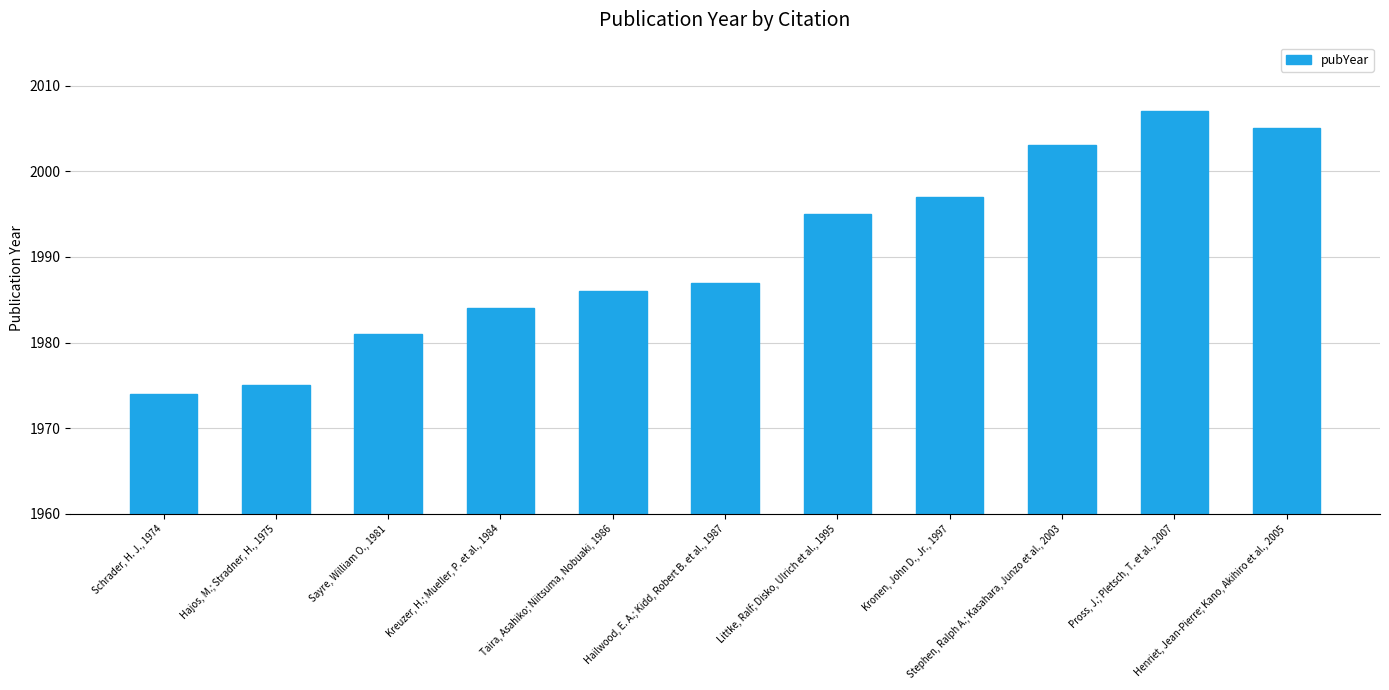

What is the change in value from Sayre, William O., 1981 to Stephen, Ralph A.; Kasahara, Junzo et al., 2003?

+22